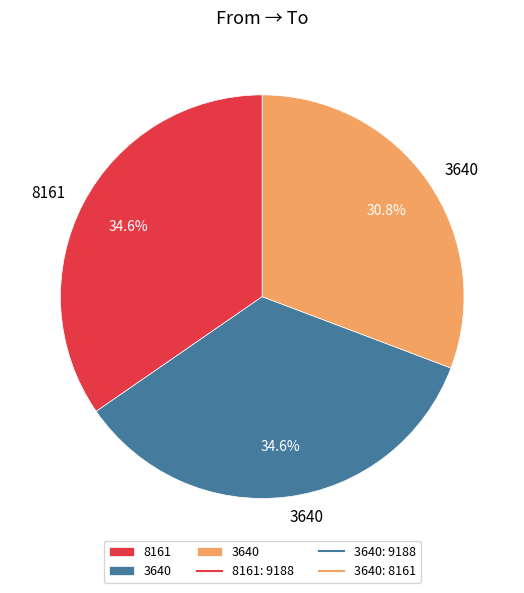

Is there any slice that represents more than half of the pie?

No